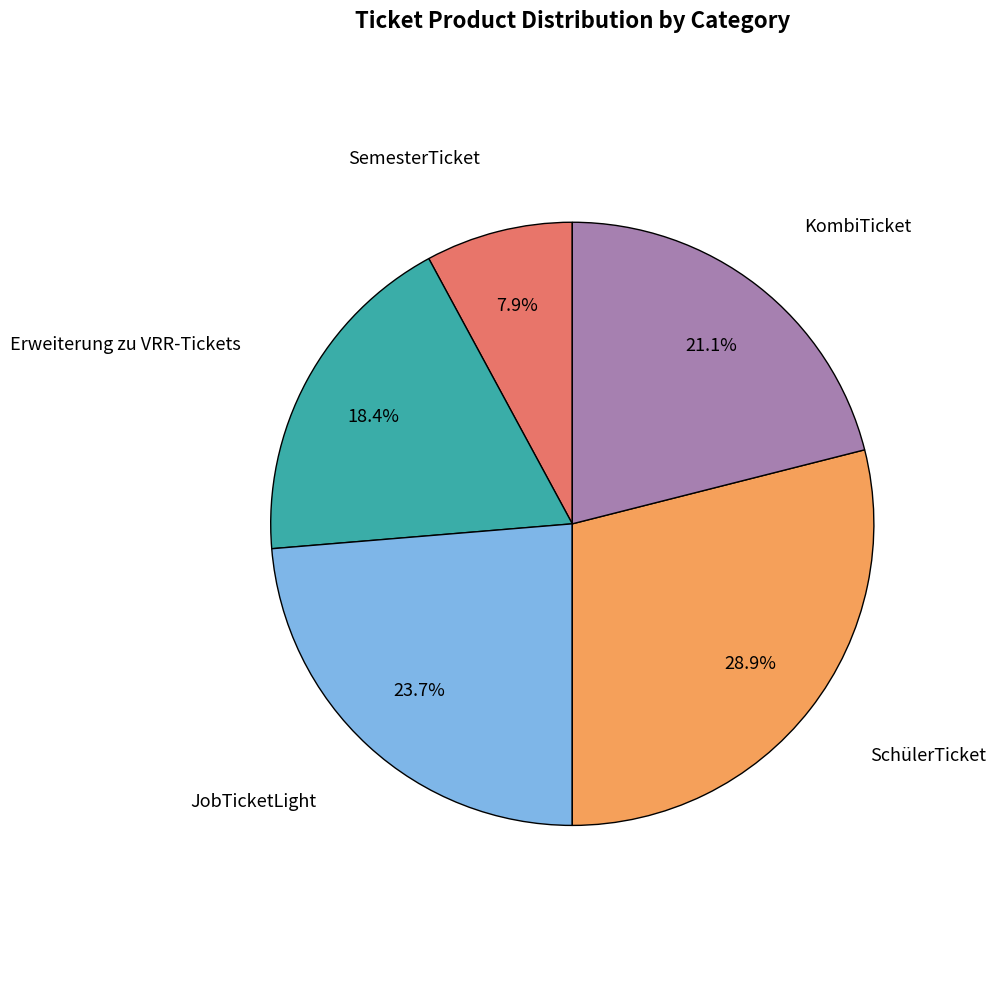

Is there any slice that represents more than half of the pie?

No